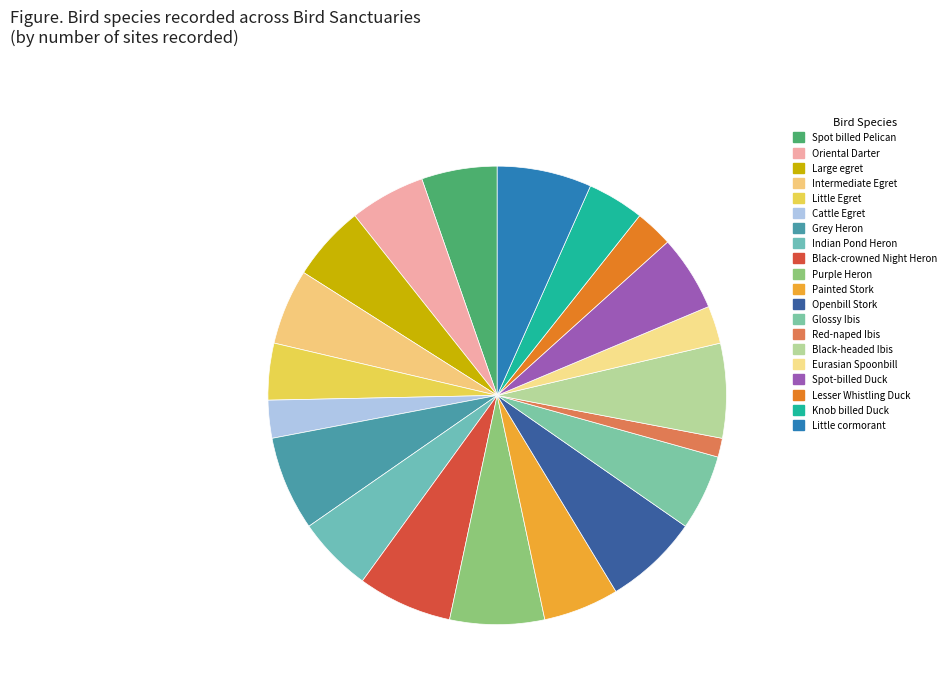

Rank the categories by value from lowest to highest.

Red-naped Ibis, Cattle Egret, Eurasian Spoonbill, Lesser Whistling Duck, Little Egret, Knob billed Duck, Spot billed Pelican, Oriental Darter, Large egret, Intermediate Egret, Indian Pond Heron, Painted Stork, Glossy Ibis, Spot-billed Duck, Grey Heron, Black-crowned Night Heron, Purple Heron, Openbill Stork, Black-headed Ibis, Little cormorant